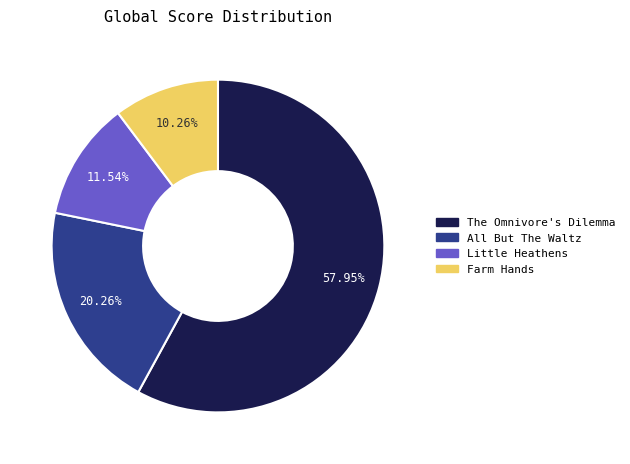

Between Little Heathens and The Omnivore's Dilemma, which is larger?

The Omnivore's Dilemma